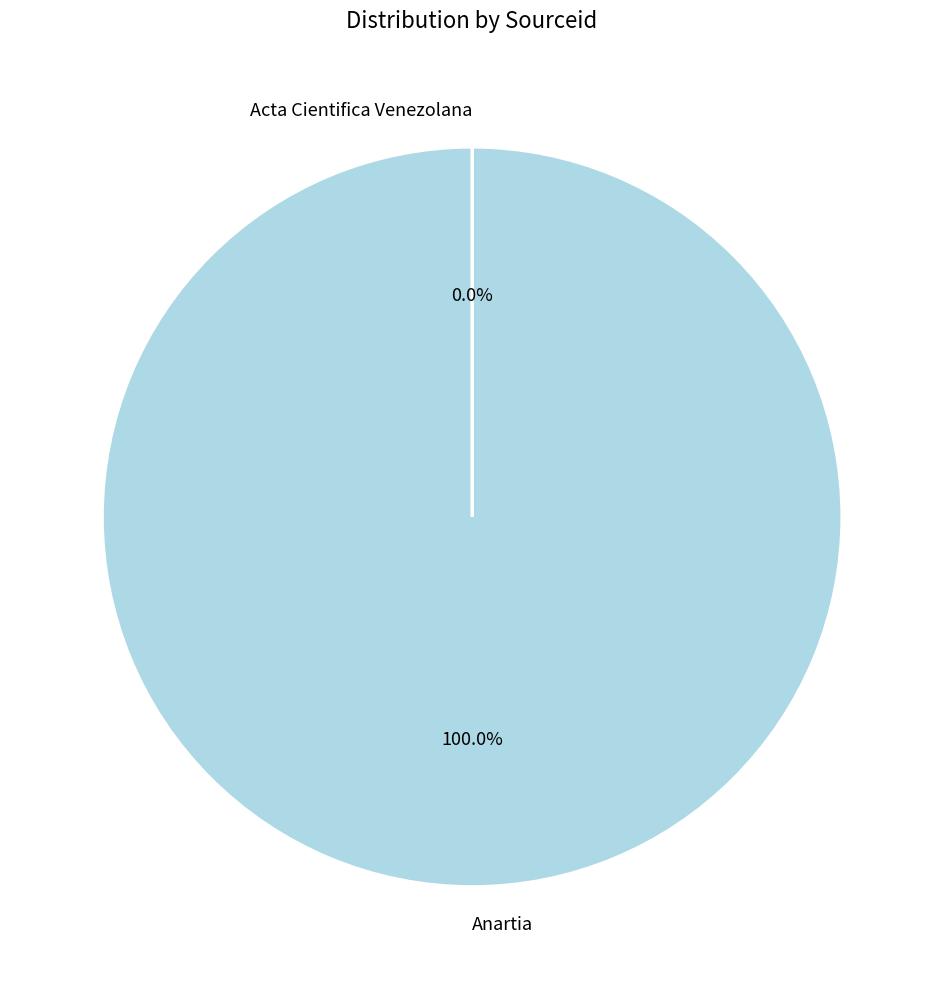

Which slice represents more than half of the pie?

Anartia